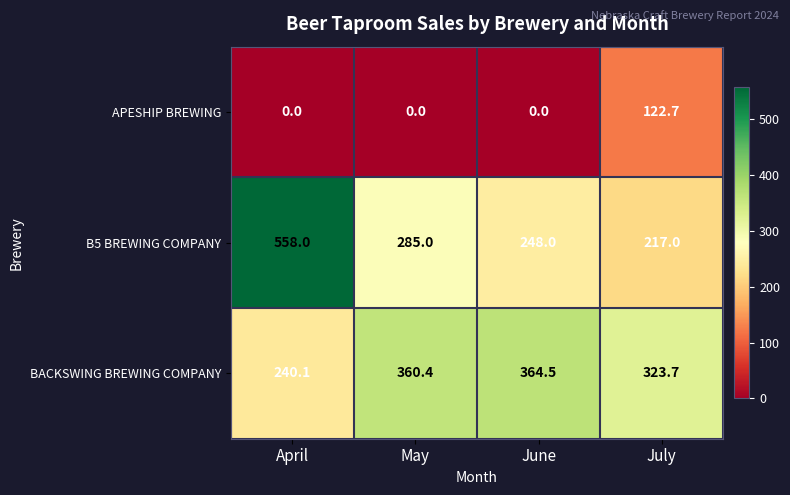

Reading left to right, what are all the values shown in this chart?

APESHIP BREWING: April=0.0	May=0.0	June=0.0	July=122.7
B5 BREWING COMPANY: April=558.0	May=285.0	June=248.0	July=217.0
BACKSWING BREWING COMPANY: April=240.1	May=360.4	June=364.5	July=323.7